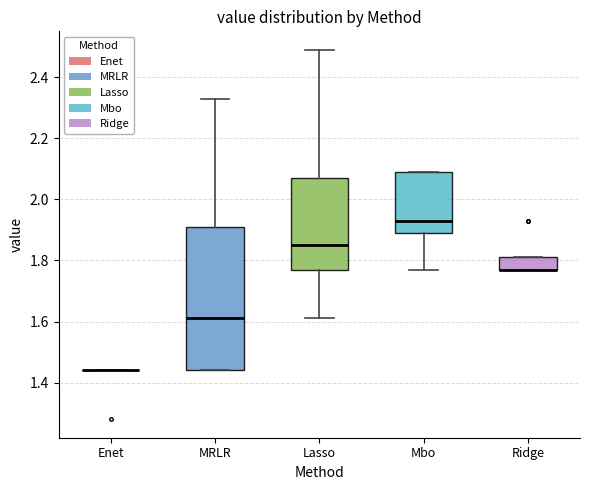

Comparing the boxes themselves (not the whiskers), which one is the tallest?

MRLR